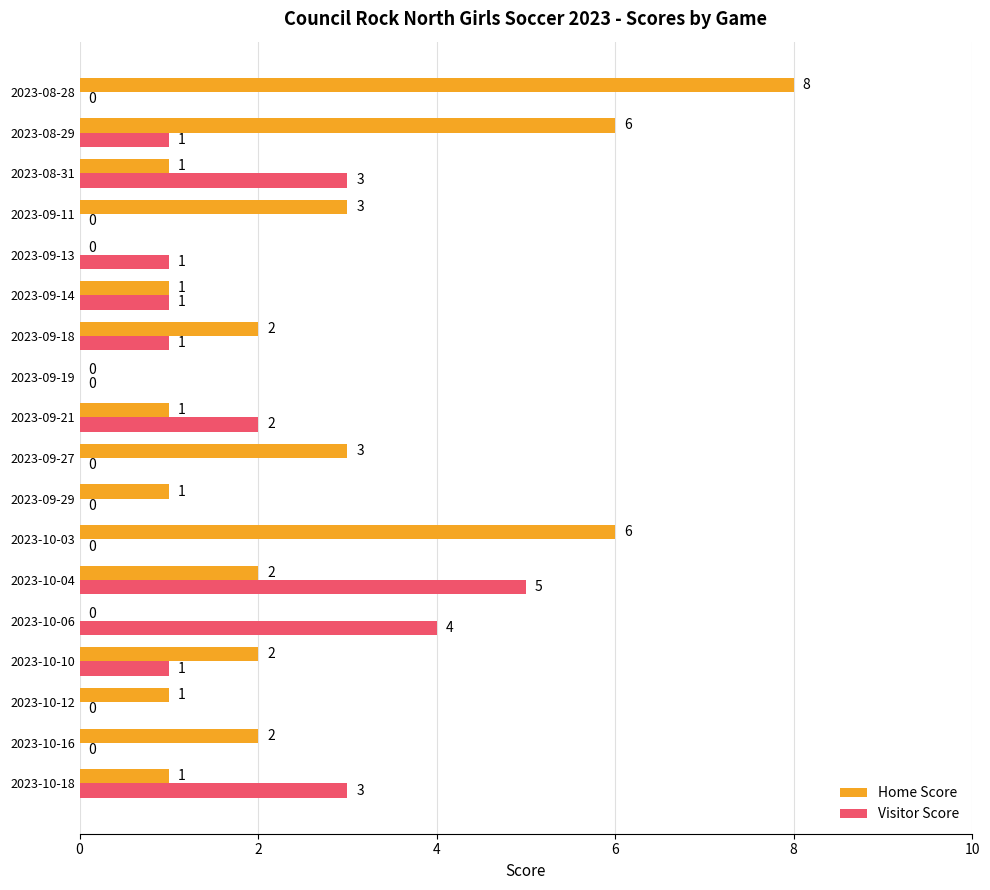

How many positive values does the Visitor Score series have?

10